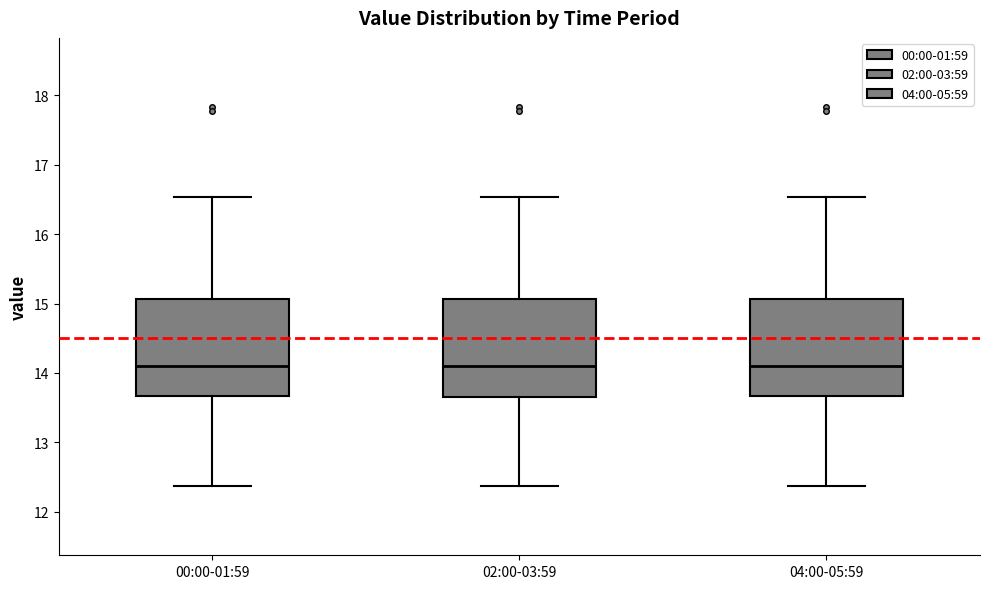

Reading left to right, read every box against the y-axis: the position of its median line, the range the box covers, and the ends of its whiskers. The values are not printed on the chart, so give them approximately, as read against the axis.

00:00-01:59: median 14.1, box 13.7 to 15.1, whiskers 12.4 to 16.5
02:00-03:59: median 14.1, box 13.6 to 15.1, whiskers 12.4 to 16.5
04:00-05:59: median 14.1, box 13.7 to 15.1, whiskers 12.4 to 16.5